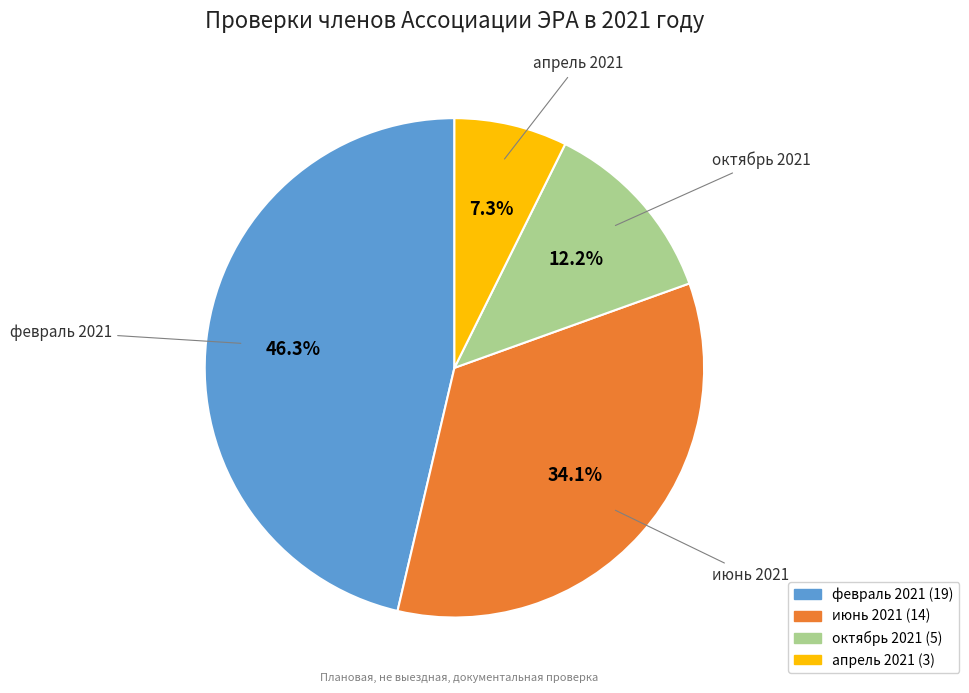

Is there a majority slice in this chart?

No